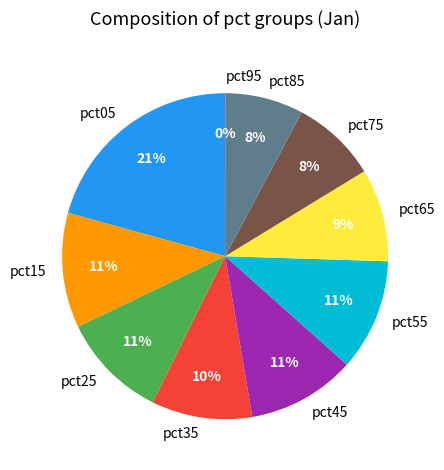

The pct15 slice represents 1% of the pie. True or false?

False